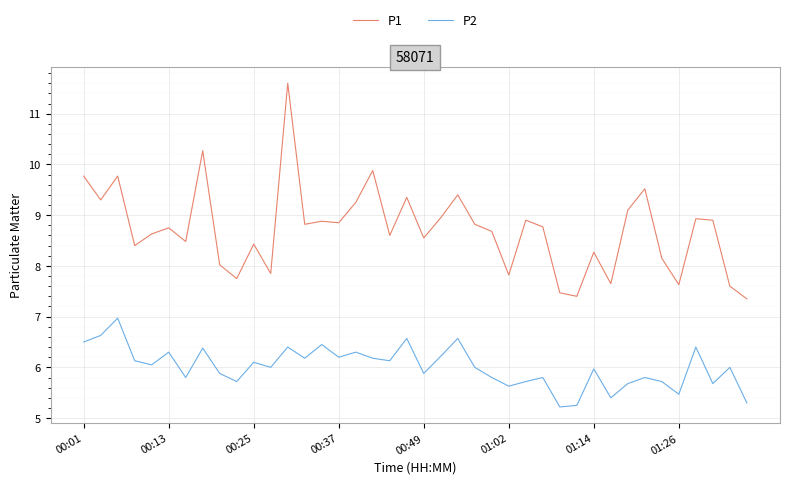

List the series in order of their overall mean, lowest first.

P2, P1